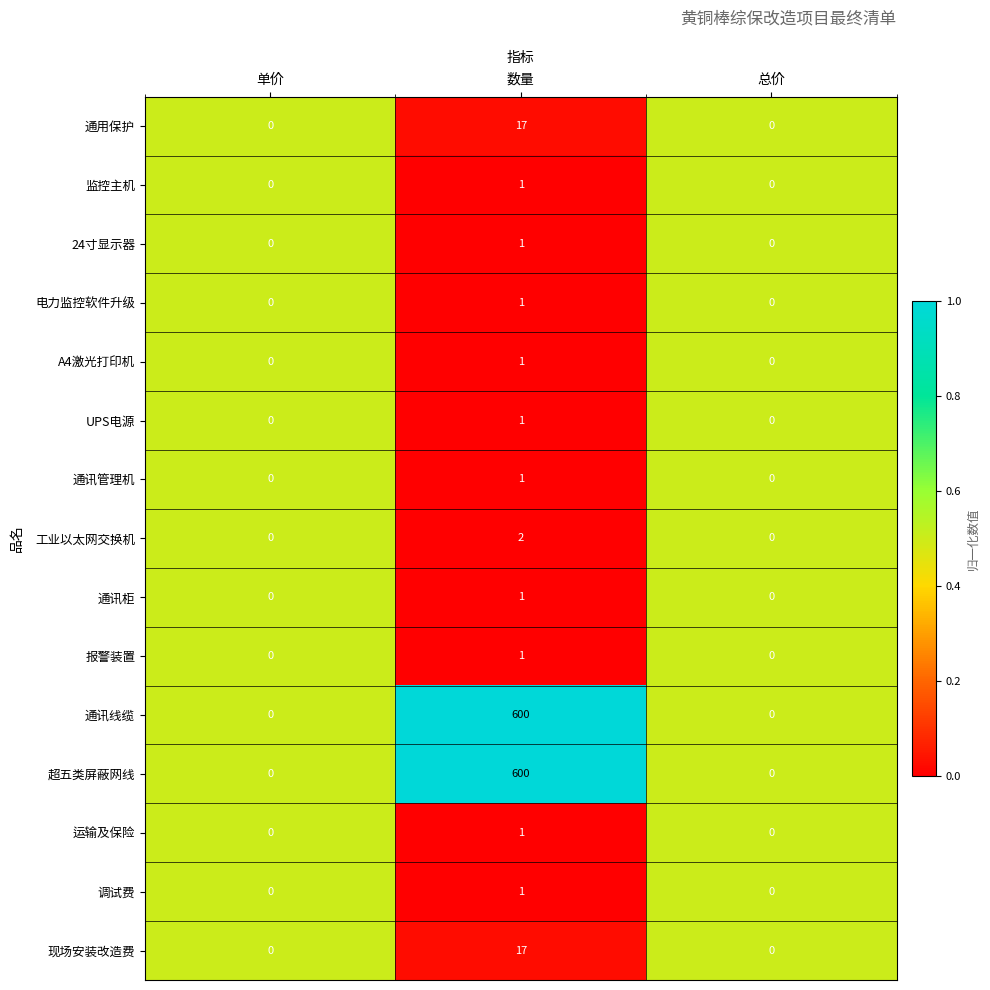

What is the sum of all 通讯线缆 values?

600